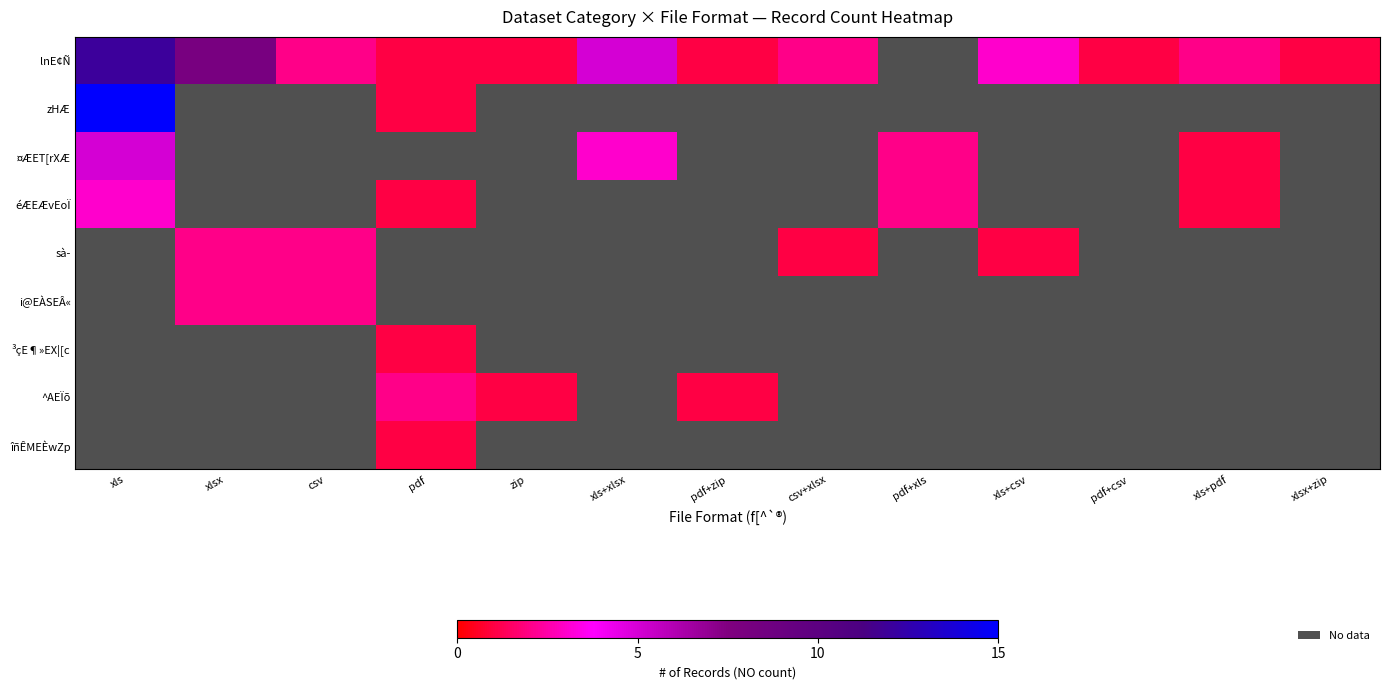

Which series has the widest spread of values?

zHÆ